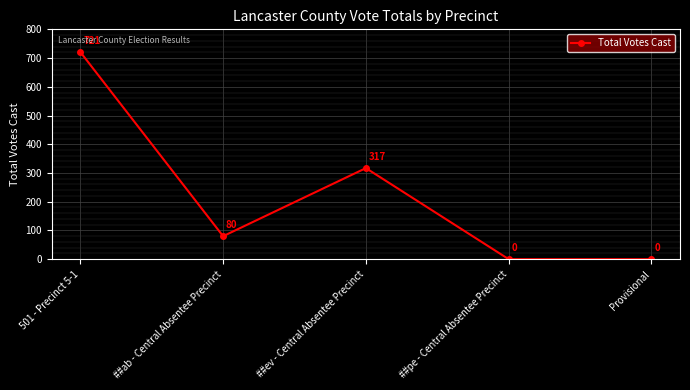

Reading left to right, what are all the values shown in this chart?

721	80	317	0	0